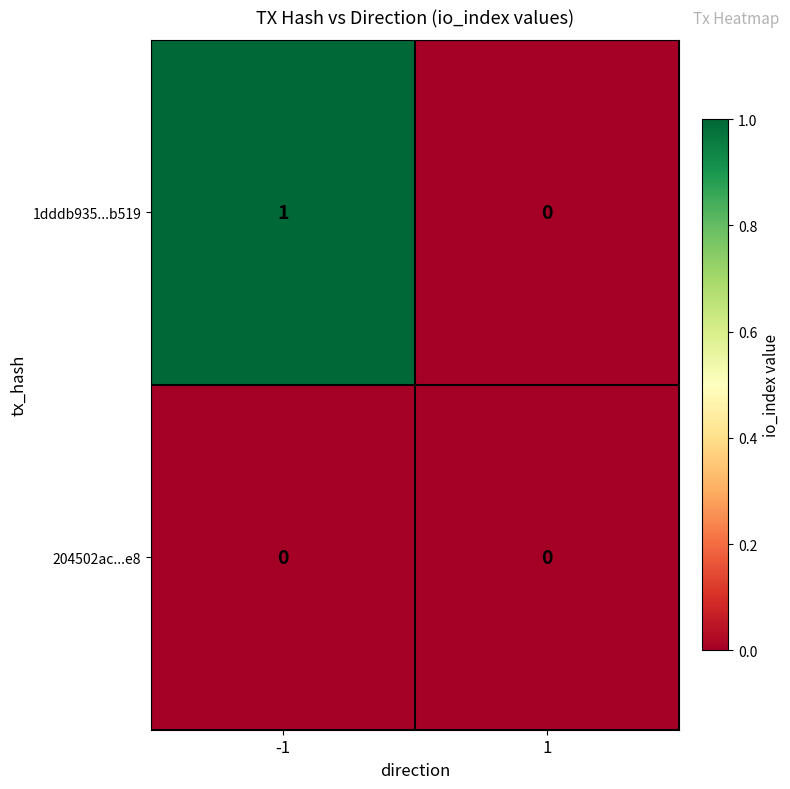

Is the value of 1dddb935...b519 at -1 greater than the value of 204502ac...e8 at 1?

Yes